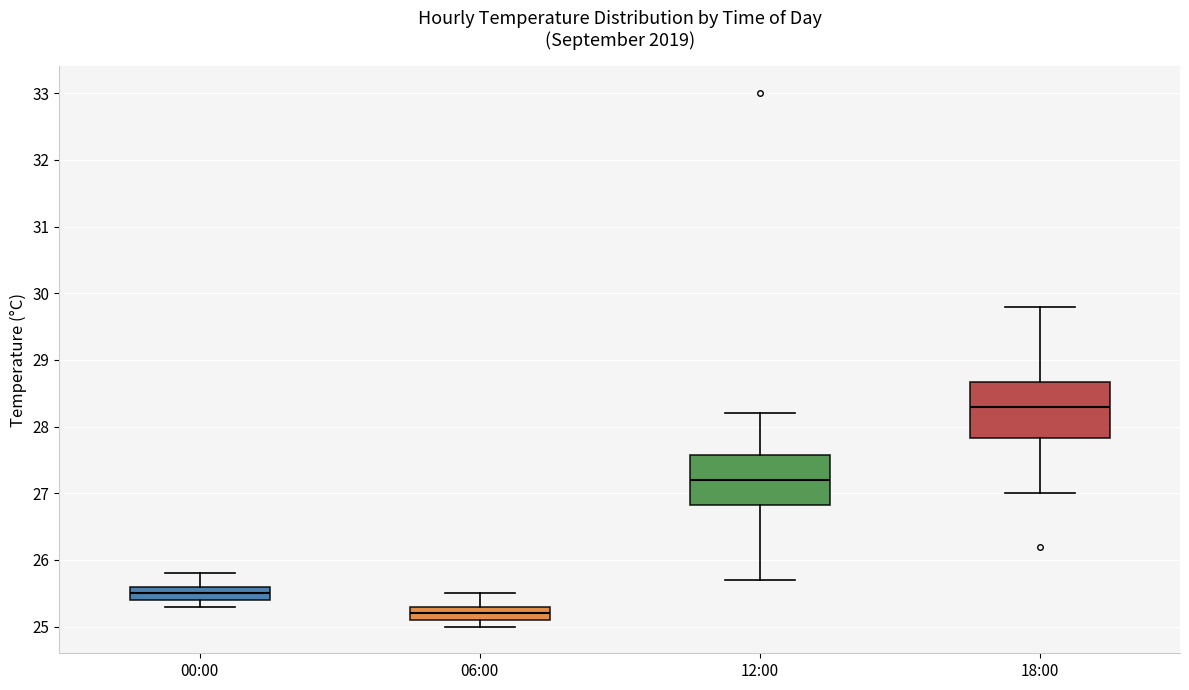

Reading left to right, transcribe this box plot: for each box, give where its median line is, the range the box spans, and where its two whiskers end, as read against the y-axis. The values are not printed on the chart, so give them approximately, as read against the axis.

00:00: median 25.5, box 25.4 to 25.6, whiskers 25.3 to 25.8
06:00: median 25.2, box 25.1 to 25.3, whiskers 25.0 to 25.5
12:00: median 27.2, box 26.8 to 27.6, whiskers 25.7 to 28.2
18:00: median 28.3, box 27.8 to 28.7, whiskers 27.0 to 29.8